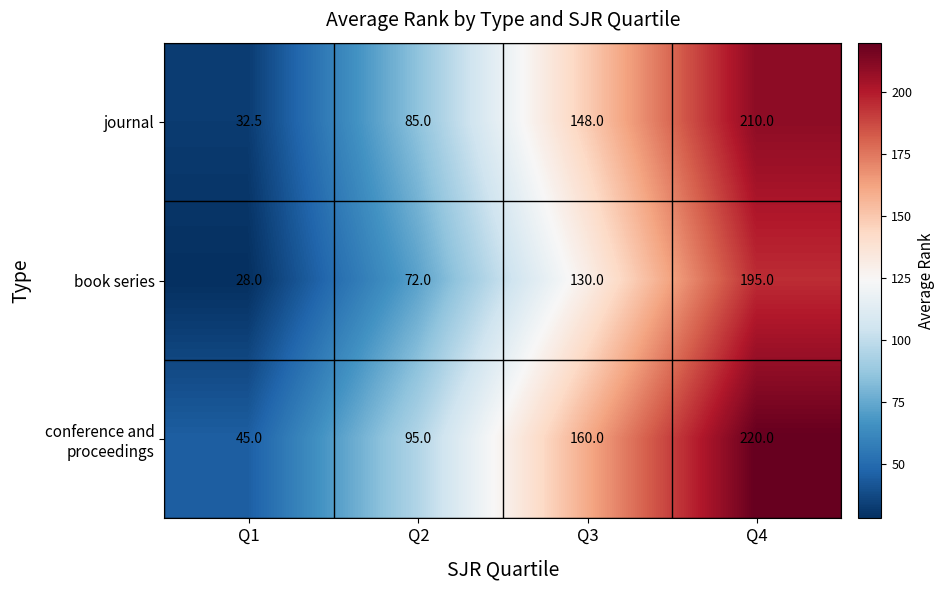

The journal series shows 148.0 at Q3. True or false?

True